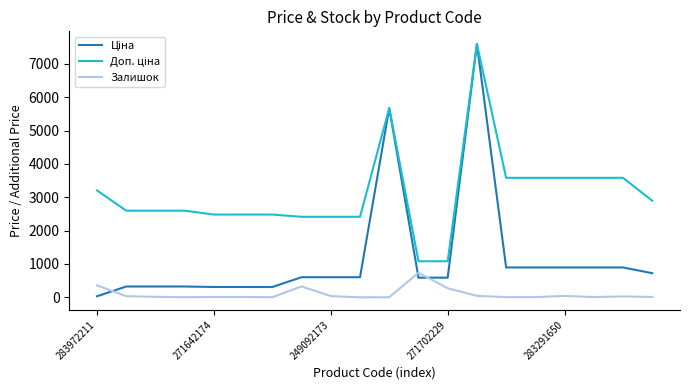

What is the maximum value for Залишок?

736.0